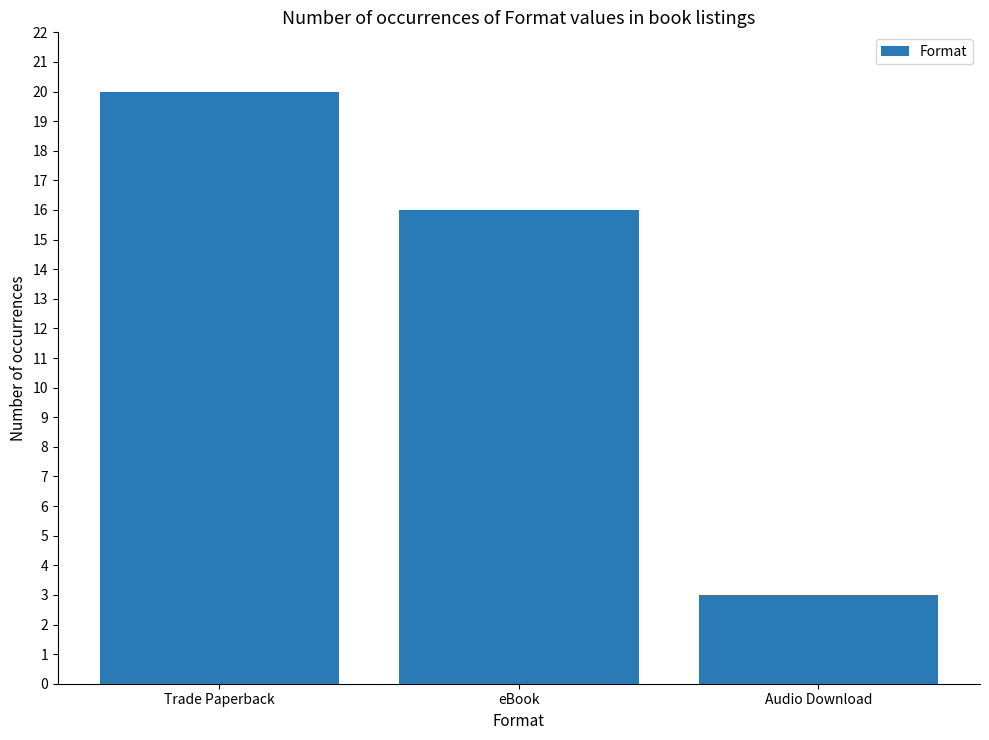

What is the label of the 3rd bar from the left?

Audio Download